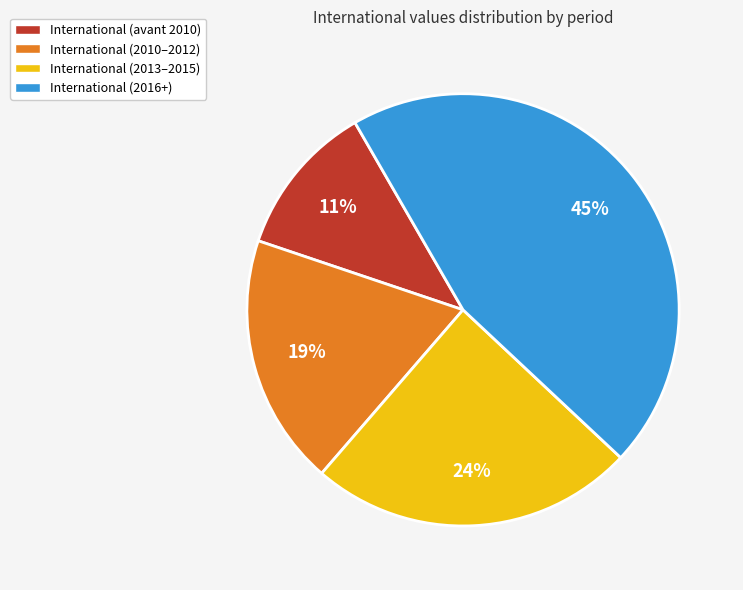

What is the smallest slice in the pie chart?

International (avant 2010)